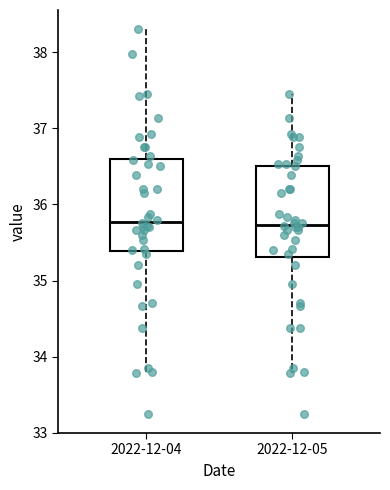

Where does the median line of the box for 2022-12-04 sit on the y-axis? The values are not printed on the chart, so give them approximately, as read against the axis.

35.8